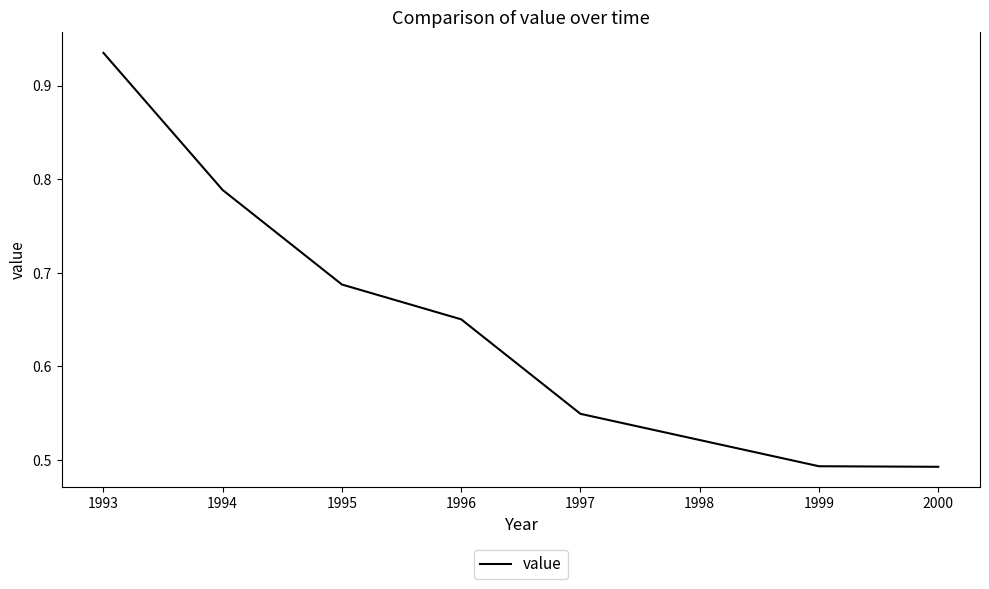

Which label corresponds to the largest value in the chart?

1993